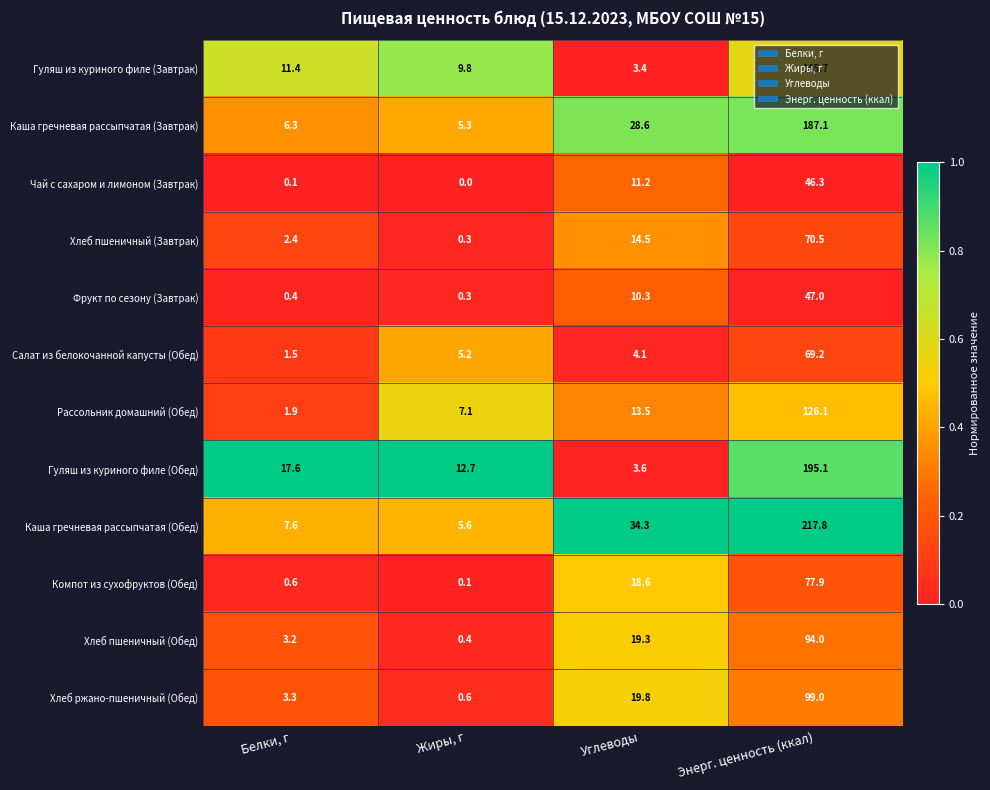

At how many categories does at least one series exceed 0?

4